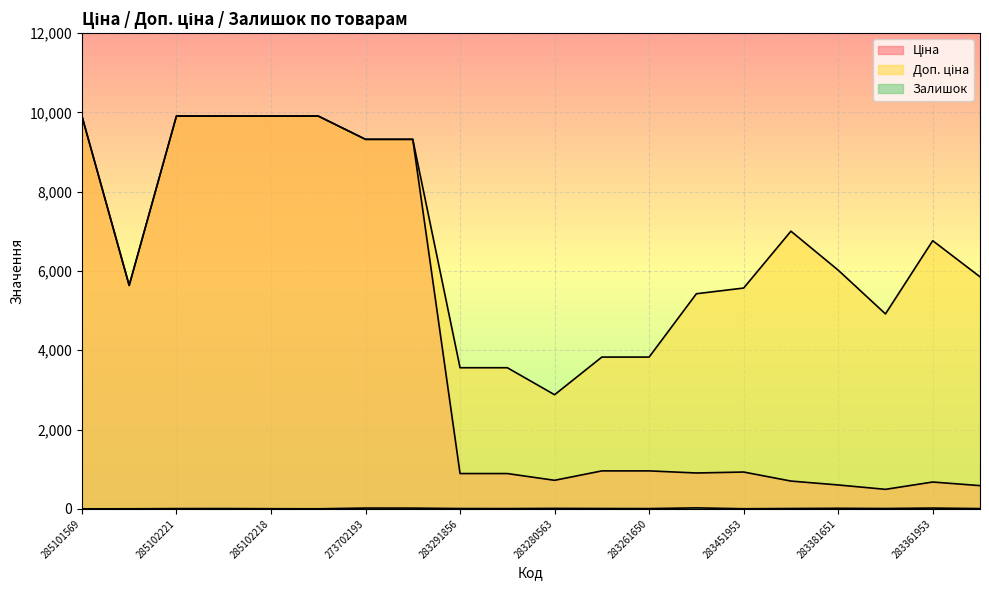

At how many categories does at least one series exceed 2583?

20